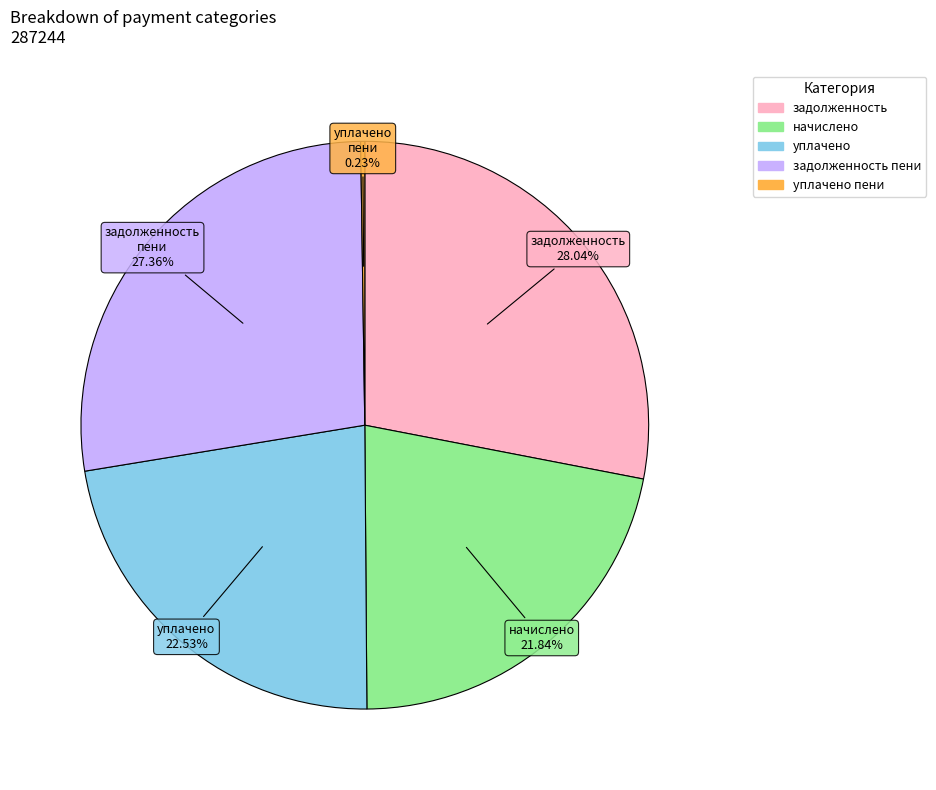

Is there any slice that represents more than half of the pie?

No